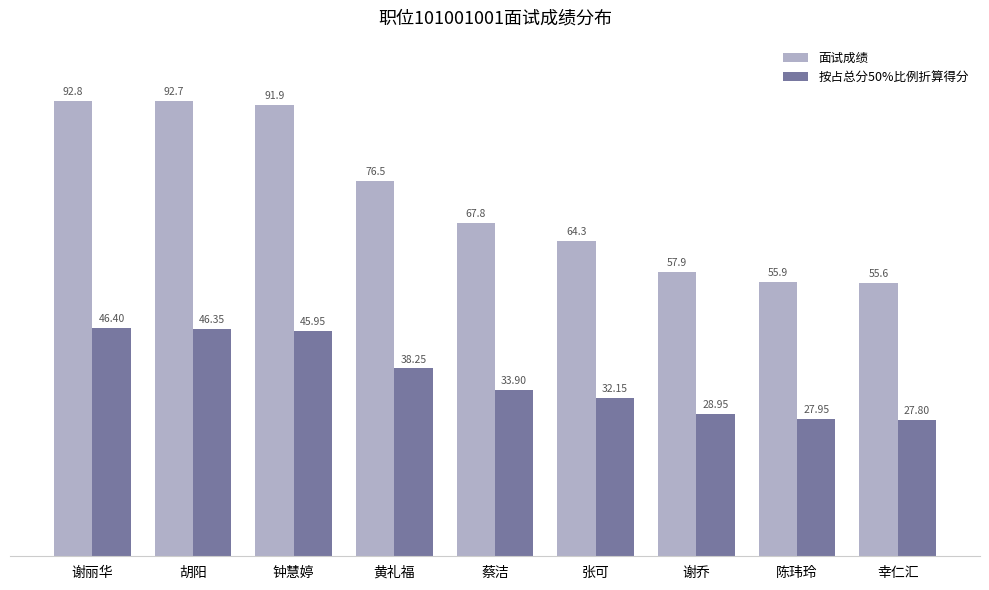

Where is 按占总分50%比例折算得分 nearest to the value 37?

黄礼福